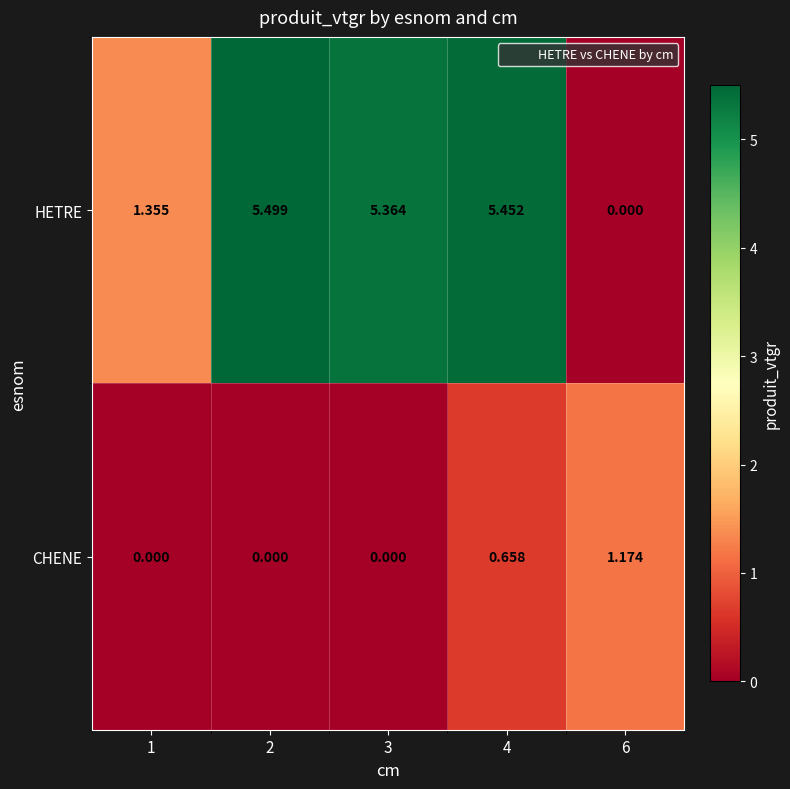

Which series has the widest spread of values?

HETRE